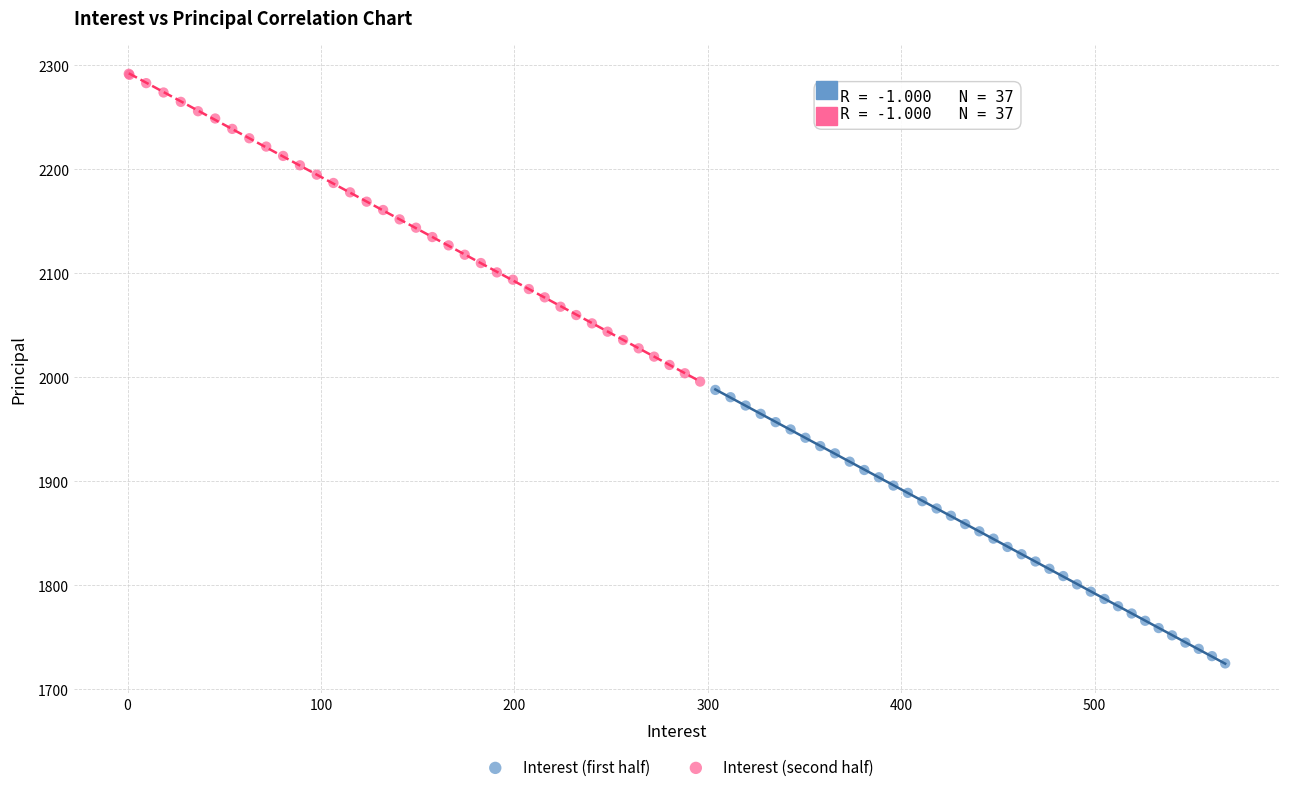

Which series has the widest spread of Y values?

Interest (second half)